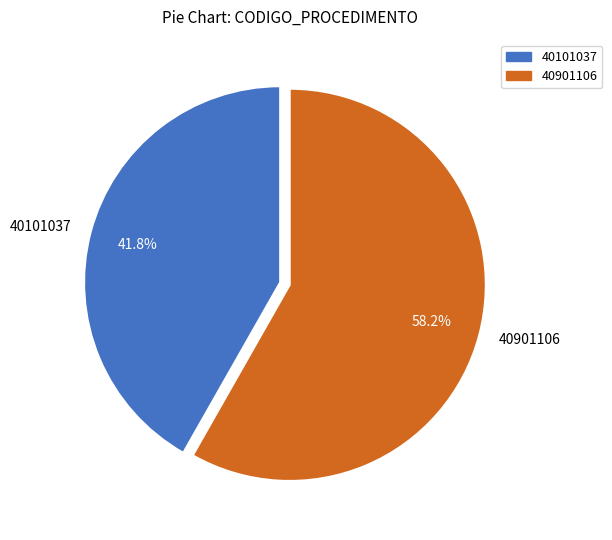

Combined, what portion of the pie is 40101037 and 40901106?

100.0%